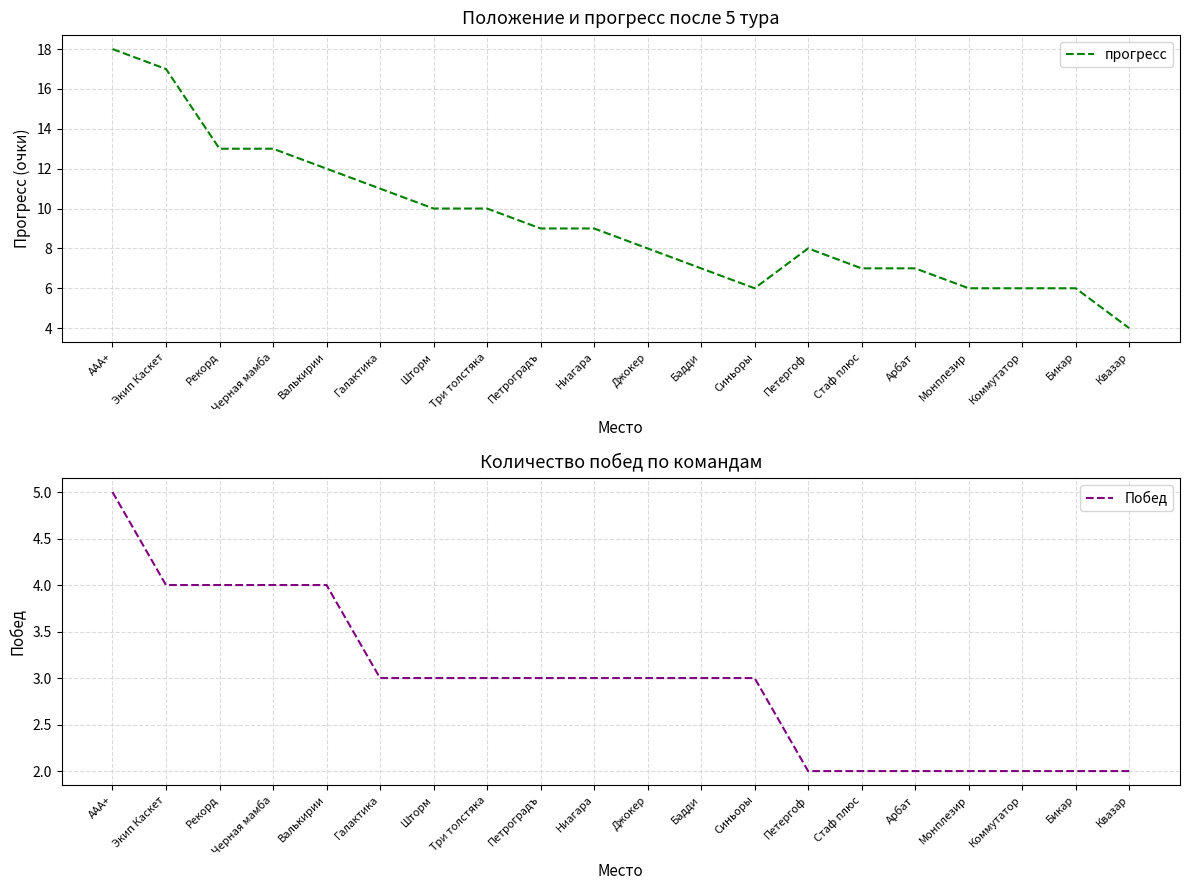

What is the sum of the прогресс values at Черная мамба and Ниагара?

22